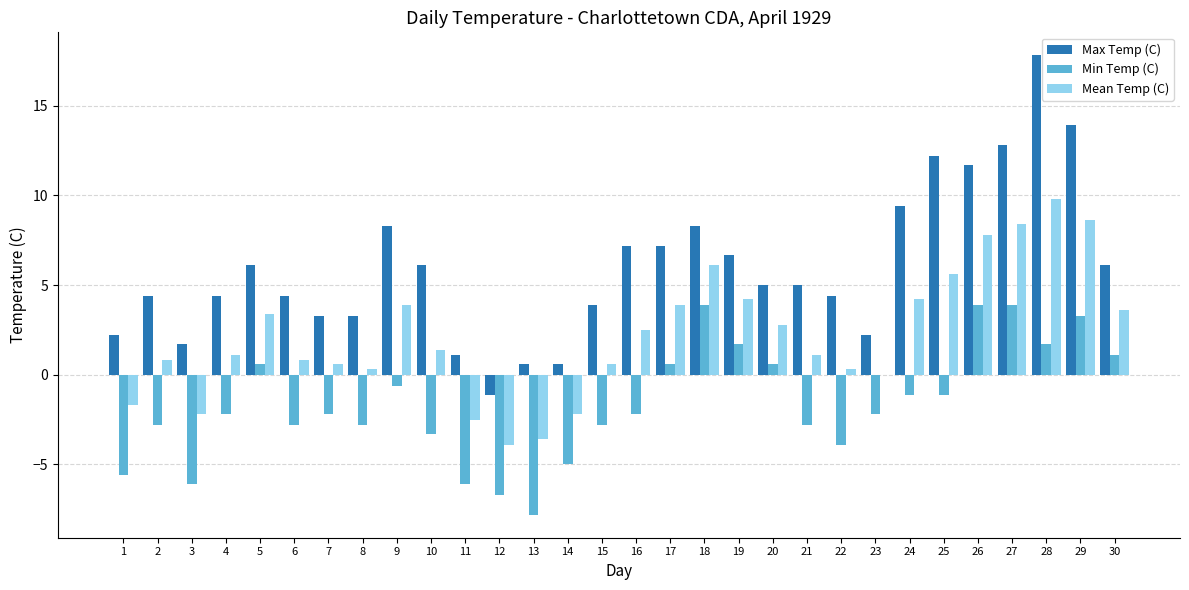

What is the sum of the Mean Temp (C) values at 21 and 9?

5.0